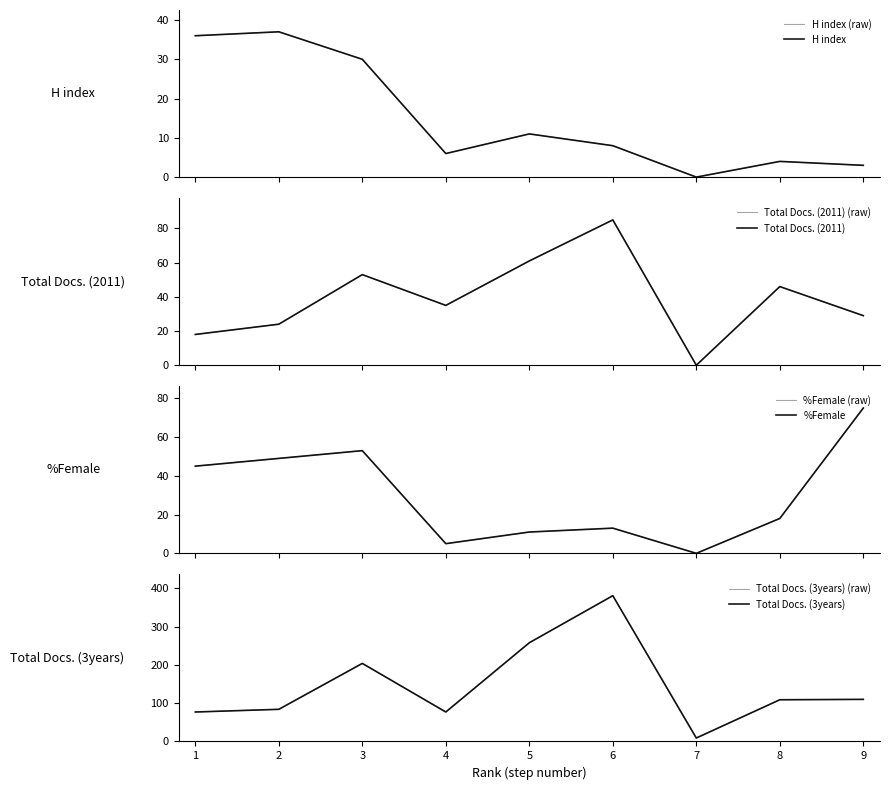

Reading left to right, extract all data points from this chart.

H index: 36	37	30	6	11	8	0	4	3
Total Docs. (2011): 18	24	53	35	61	85	0	46	29
%Female: 45	49	53	5	11	13	0	18	75
Total Docs. (3years): 77	84	204	77	258	381	9	109	110